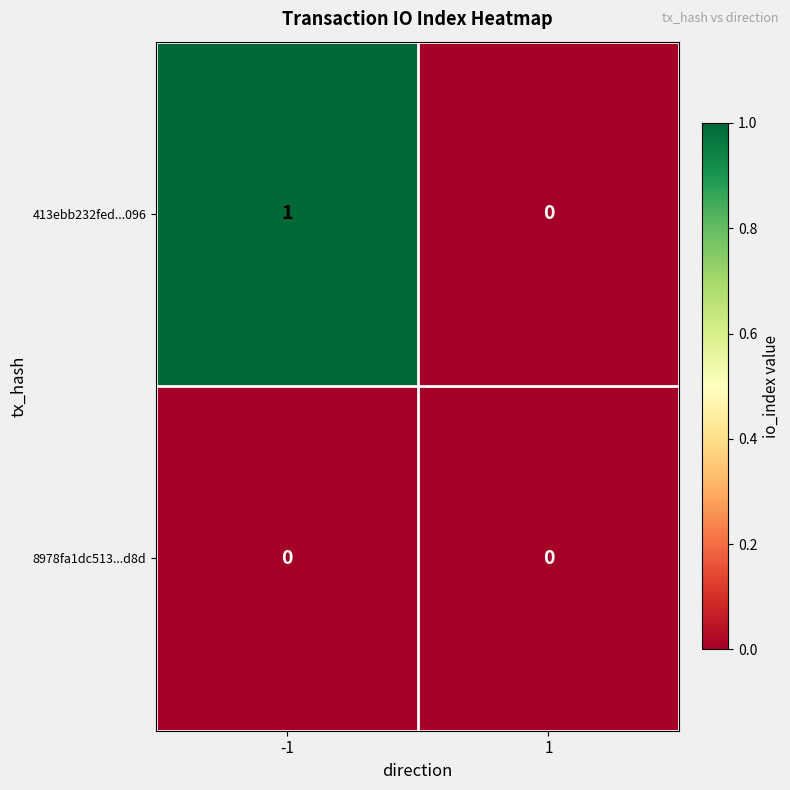

Which series has the largest total across all categories?

413ebb232fed...096